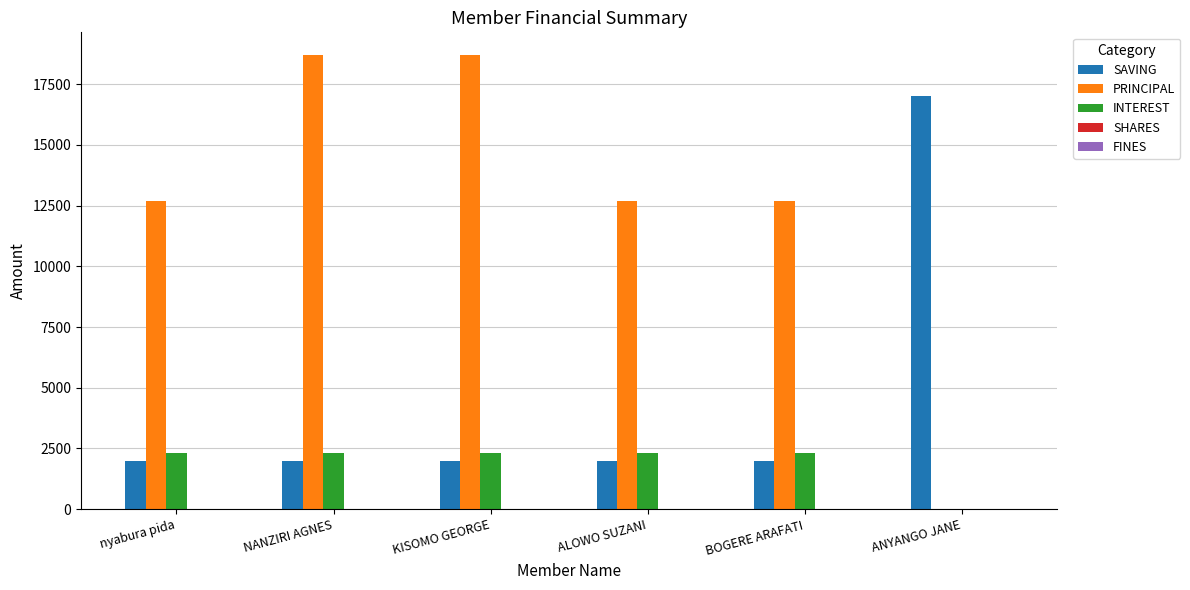

True or false: SAVING has a value of 934 at nyabura pida.

False